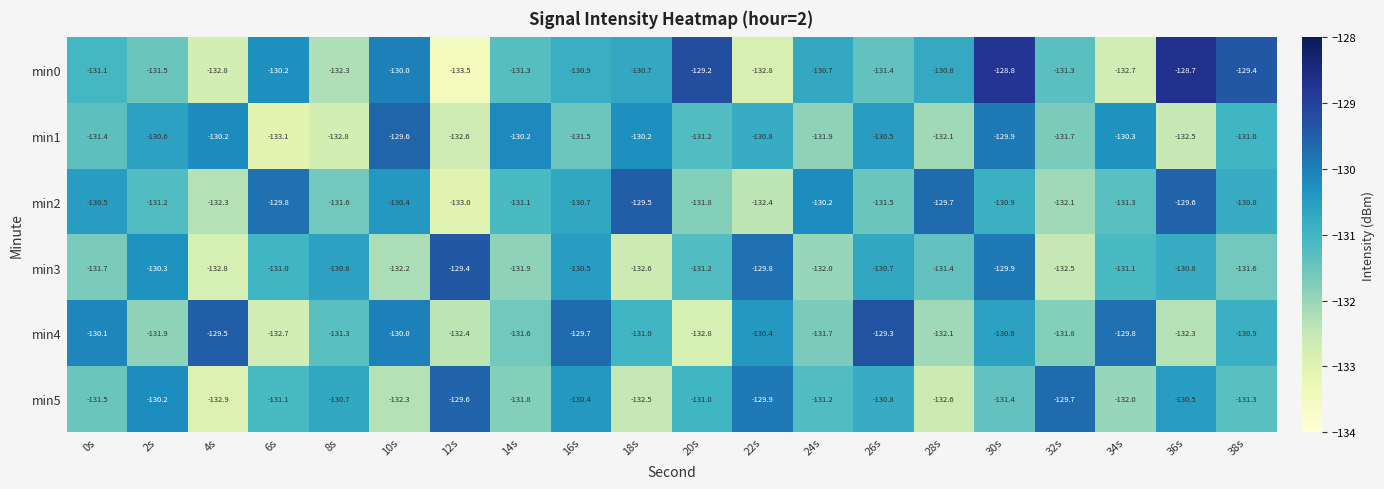

The min3 series shows -186.0 at 20s. True or false?

False